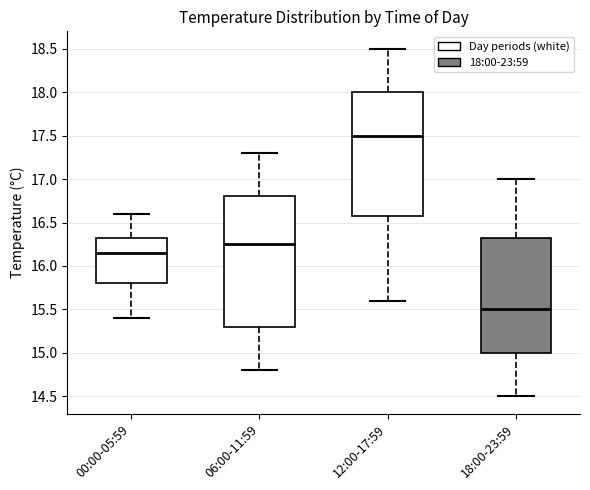

Reading left to right, transcribe this box plot: for each box, give where its median line is, the range the box spans, and where its two whiskers end, as read against the y-axis. The values are not printed on the chart, so give them approximately, as read against the axis.

00:00-05:59: median 16.15, box 15.80 to 16.35, whiskers 15.40 to 16.60
06:00-11:59: median 16.25, box 15.30 to 16.80, whiskers 14.80 to 17.30
12:00-17:59: median 17.50, box 16.60 to 18.00, whiskers 15.60 to 18.50
18:00-23:59: median 15.50, box 15.00 to 16.35, whiskers 14.50 to 17.00